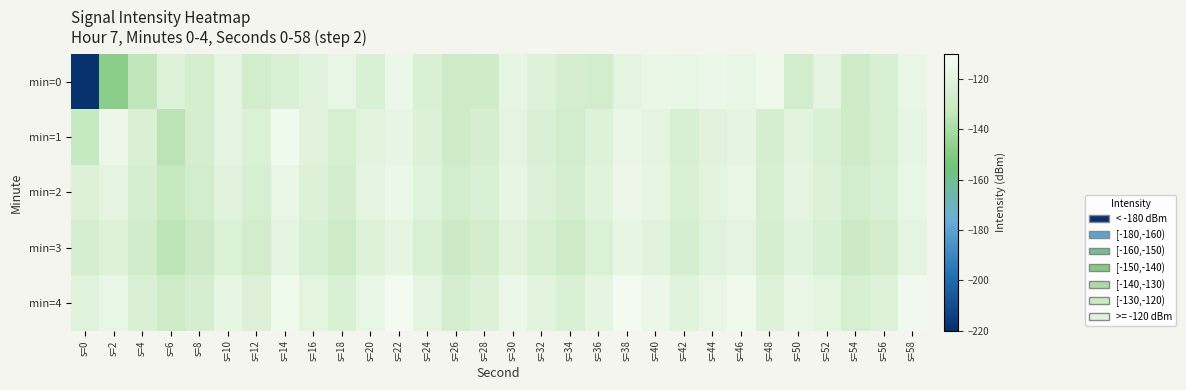

Which series has the largest total across all categories?

min=4